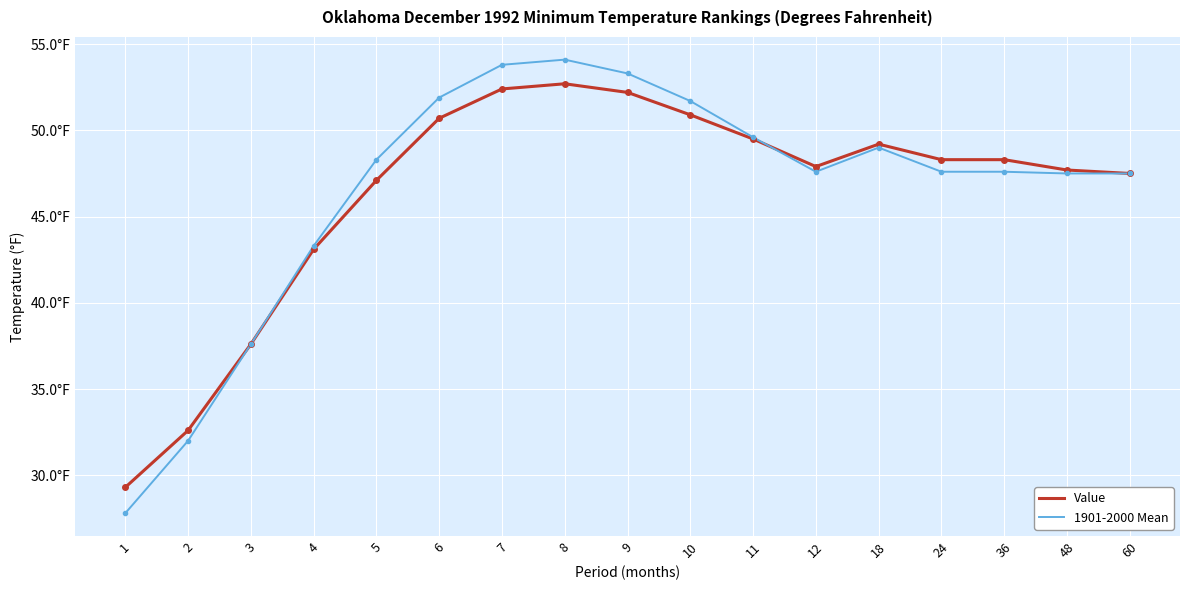

What are all the series names shown in the legend?

Value, 1901-2000 Mean